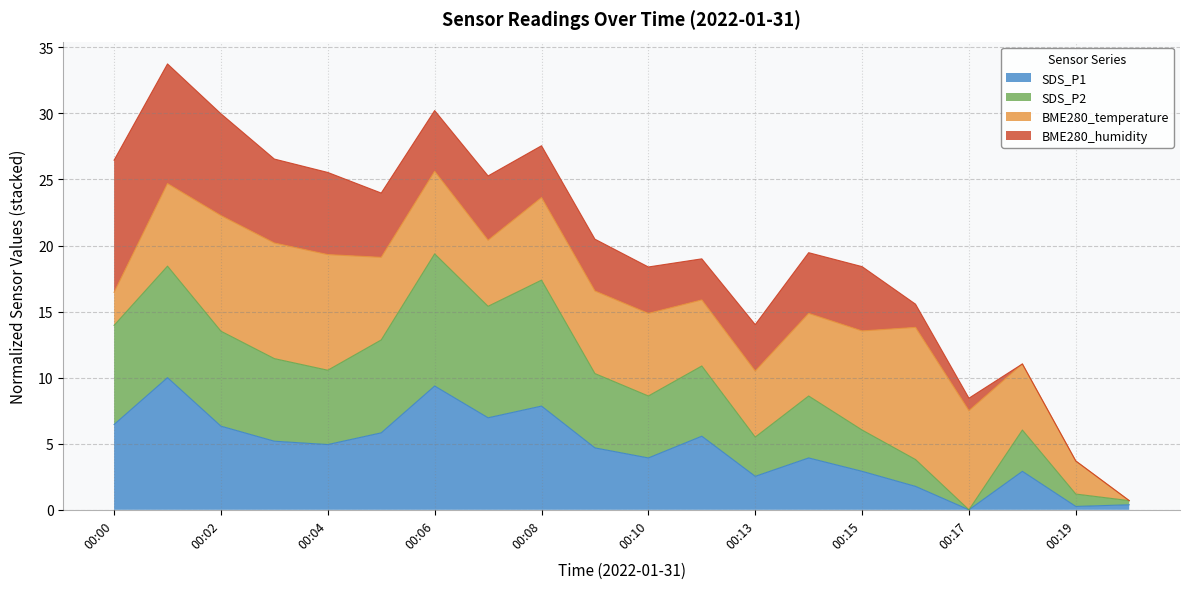

What is the value of the SDS_P1 point at the 16th from the left?

1.8